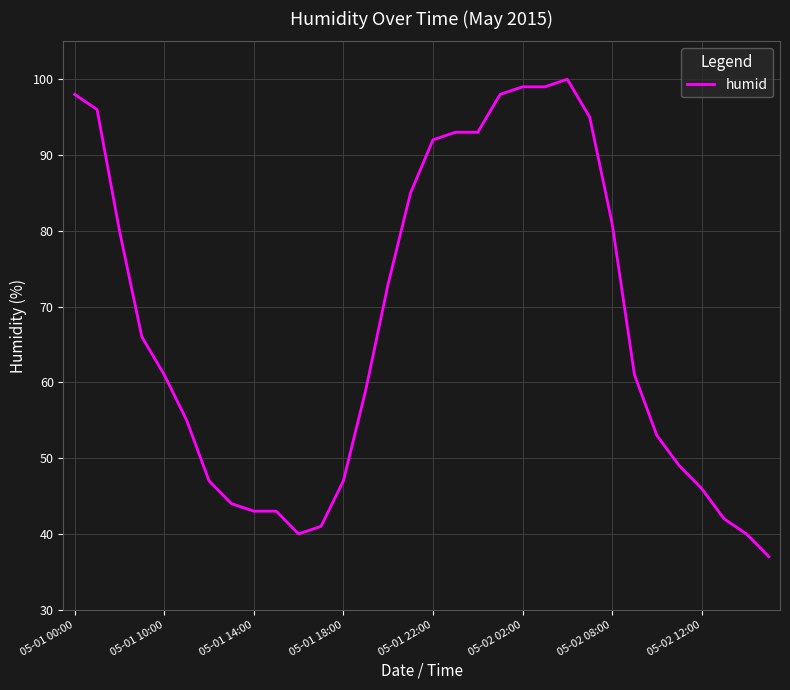

What is the minimum value shown in the chart?

37